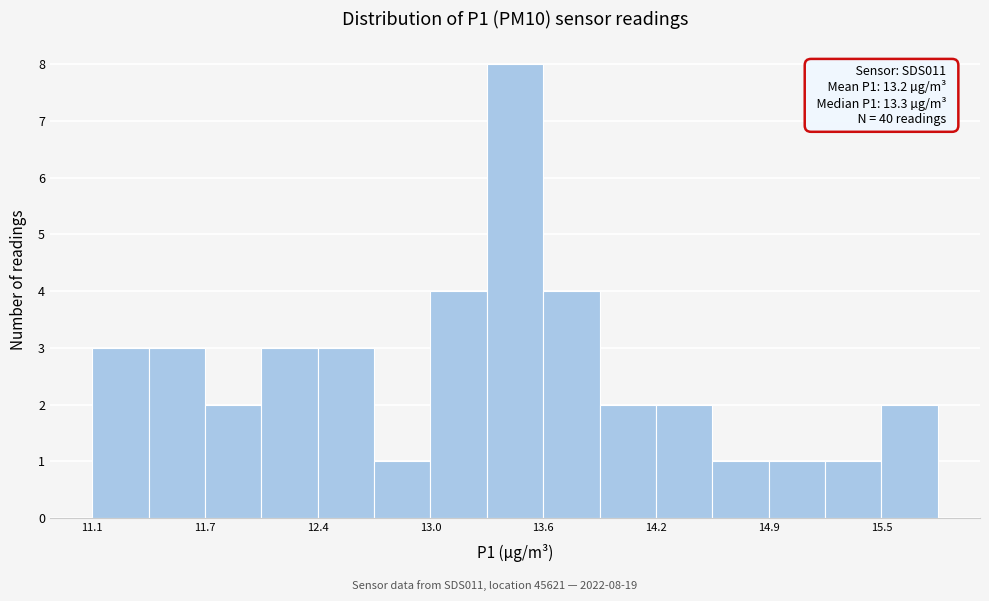

Around what value on the x-axis is the tallest bar? Give the approximate position of its centre, as read against the axis.

13.5